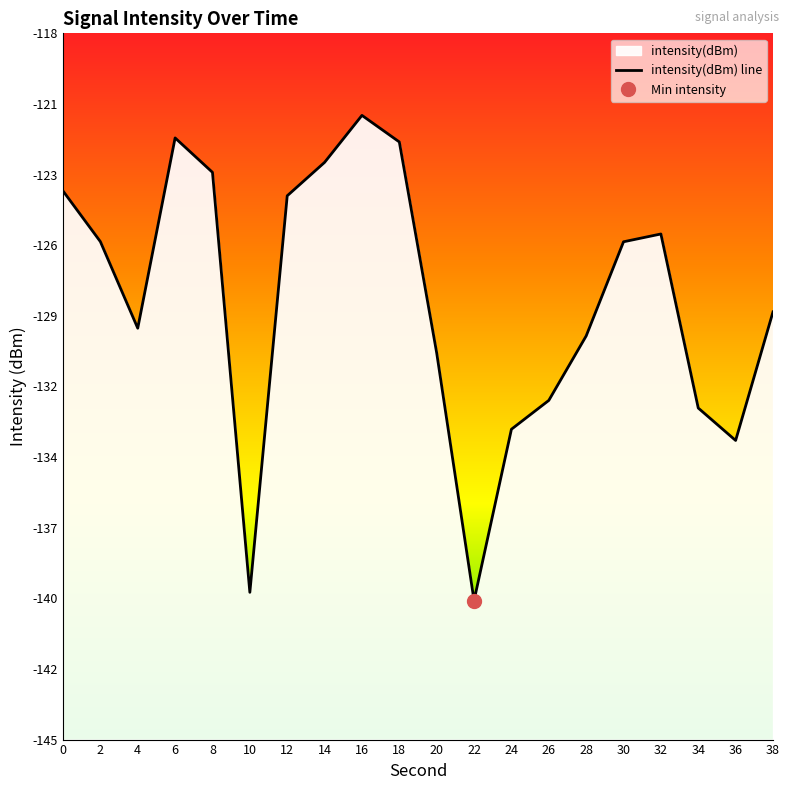

Which label corresponds to the smallest value in the chart?

22